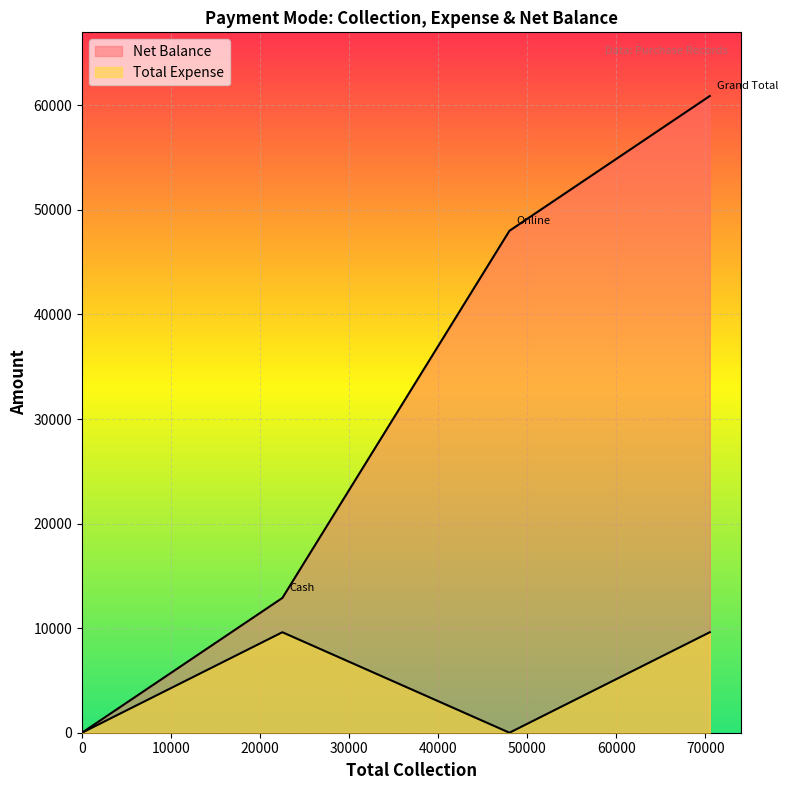

The value of Net Balance at Cheque is -35883. True or false?

False